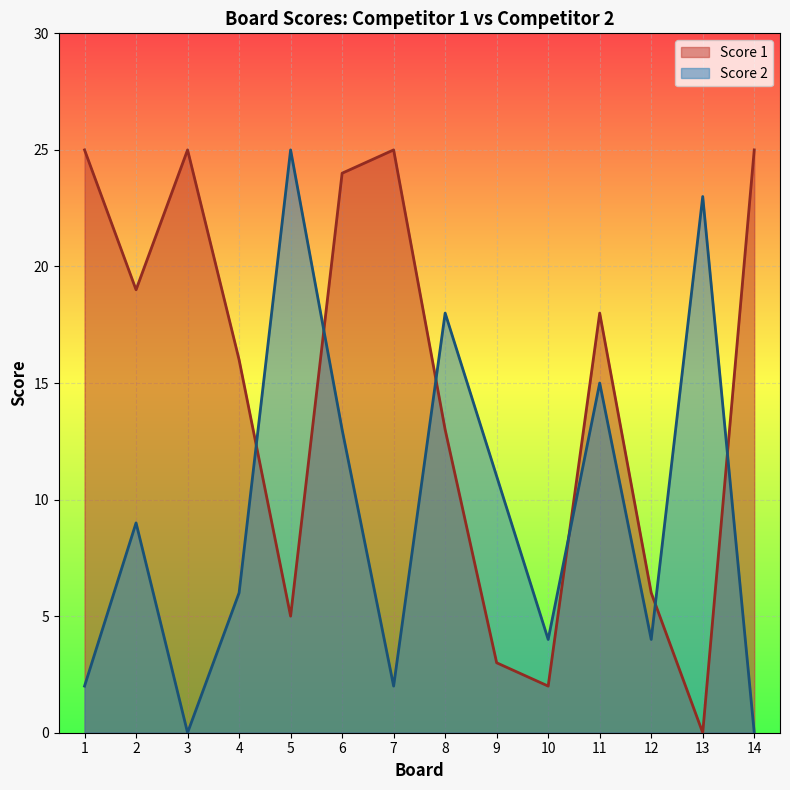

Does the chart display data point markers on the line(s)?

No